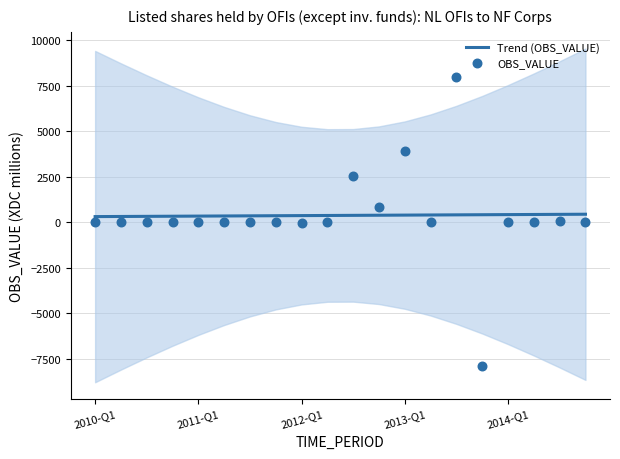

What are all the series names shown in the legend?

Trend (OBS_VALUE), OBS_VALUE